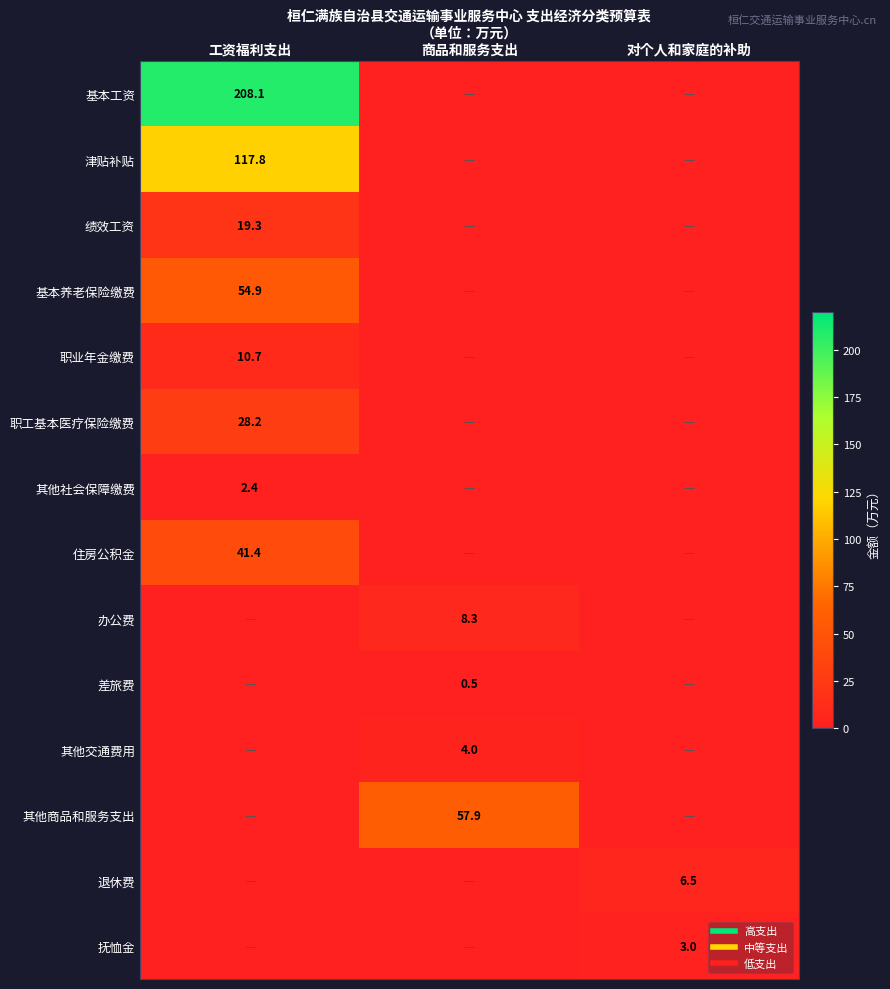

True or false: 退休费 has a value of 2.0 at 商品和服务支出.

False